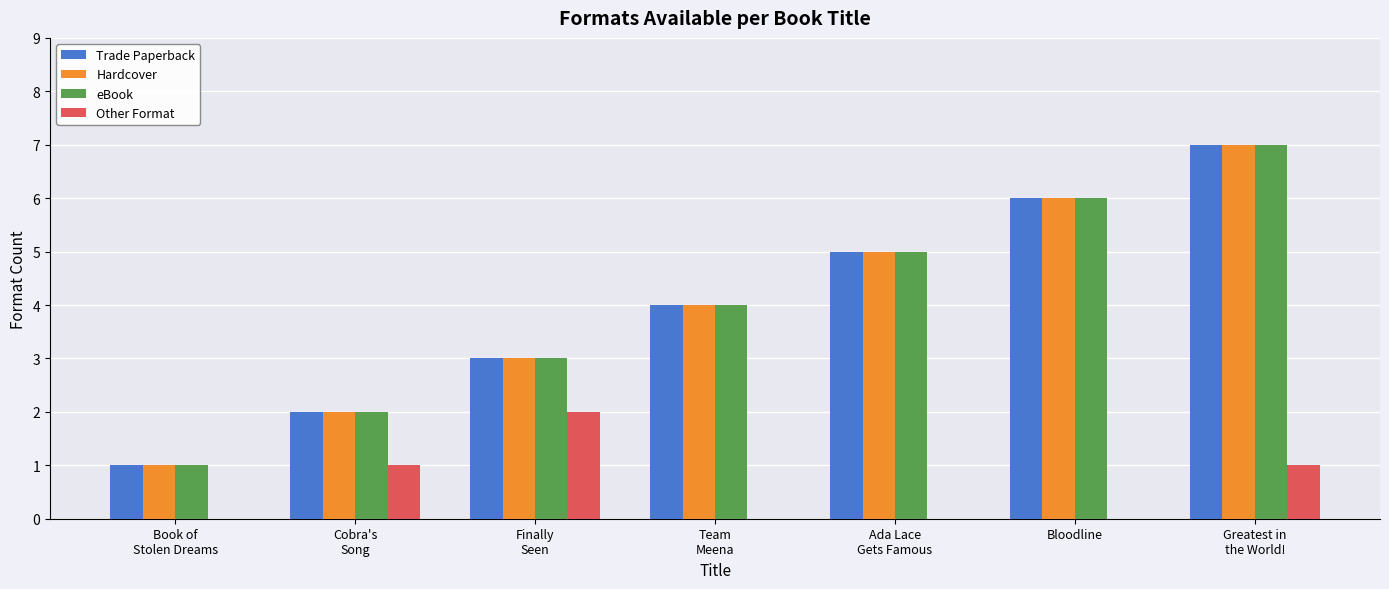

What is the greatest value displayed?

7